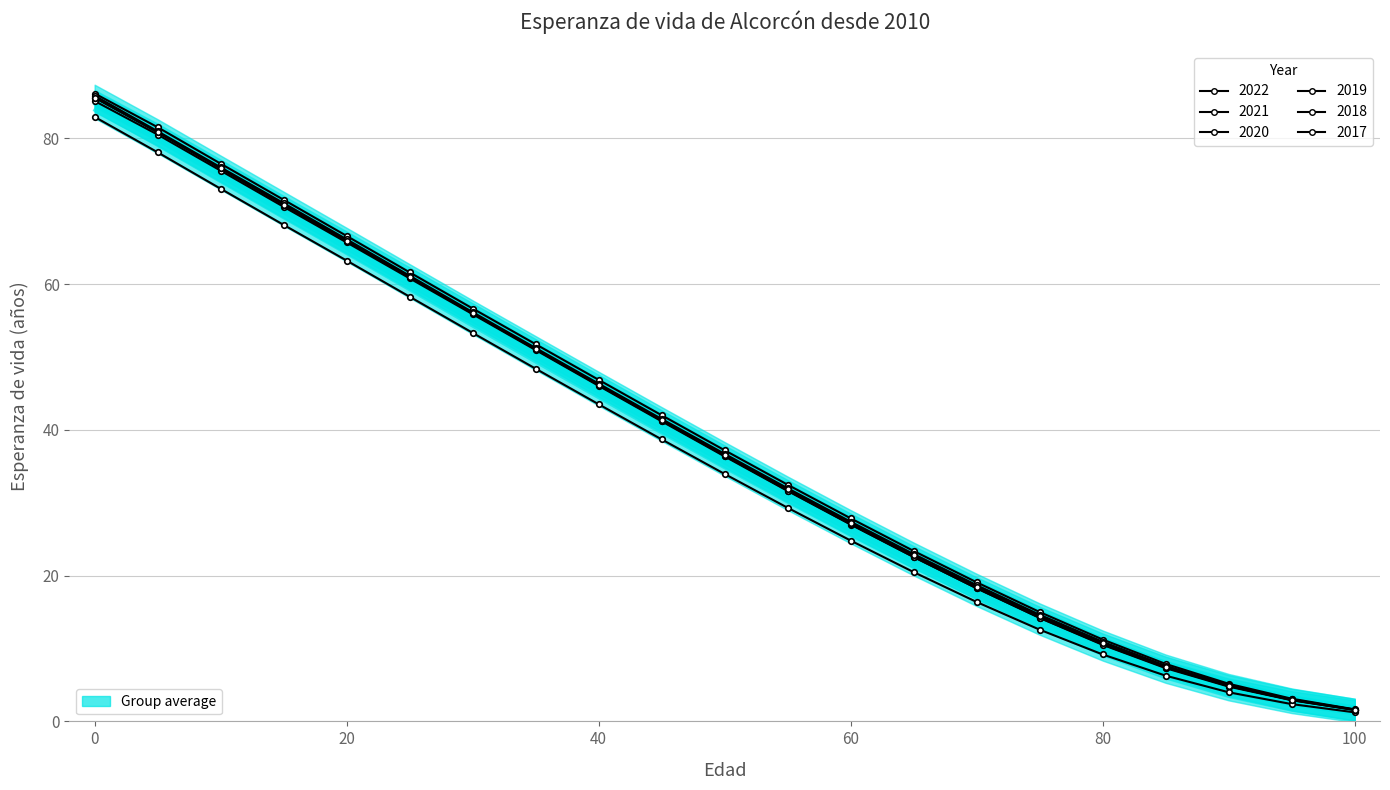

Is this an area chart (filled region under the line)?

No